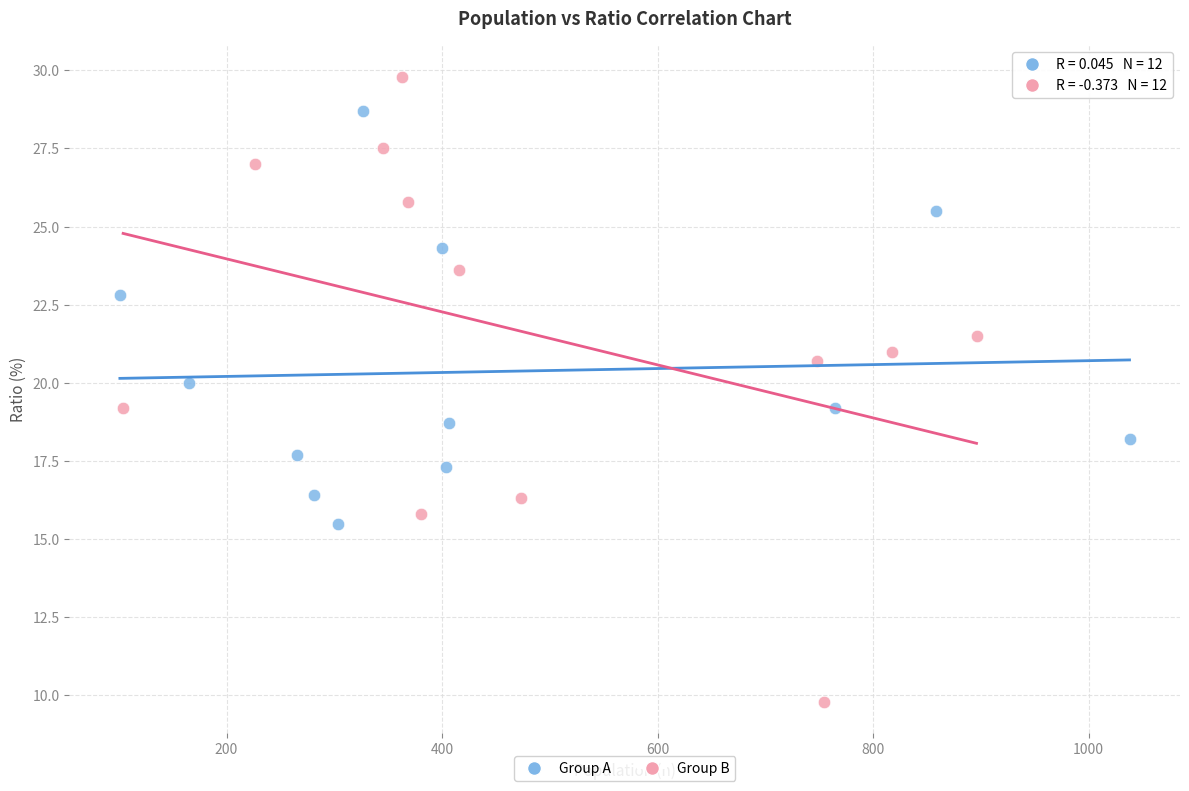

Which series has the widest spread of Y values?

Group B